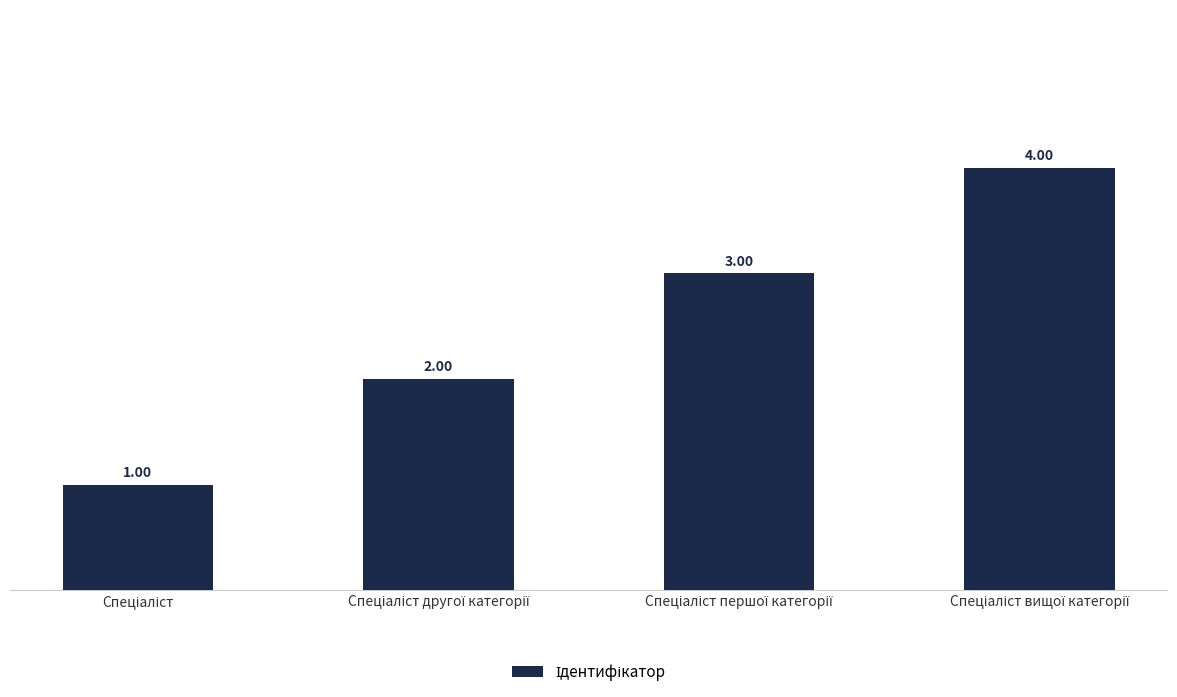

What is the sum of all values?

10